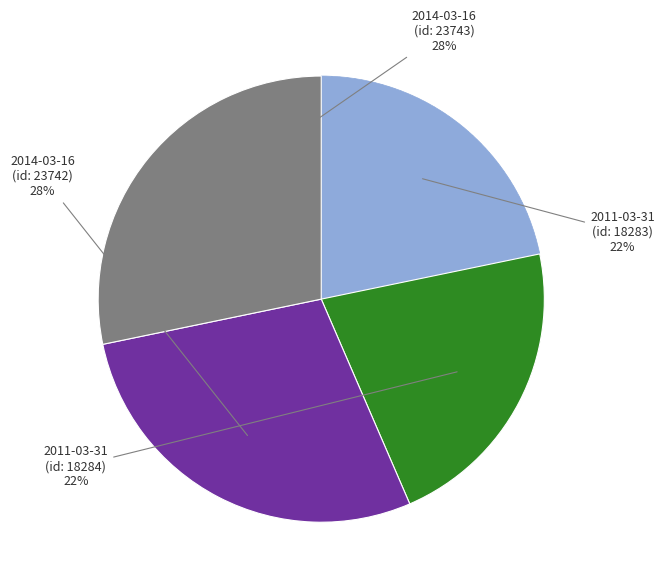

To the nearest percent, what is the difference between the largest and smallest slice percentages?

6%